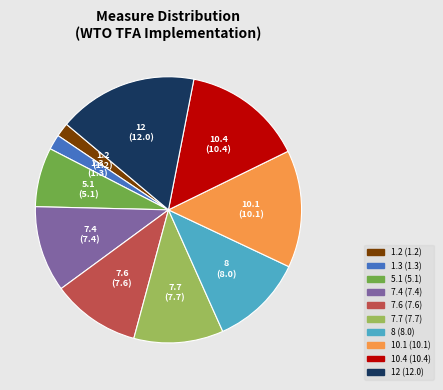

Does 12 account for over 50% of the chart?

No